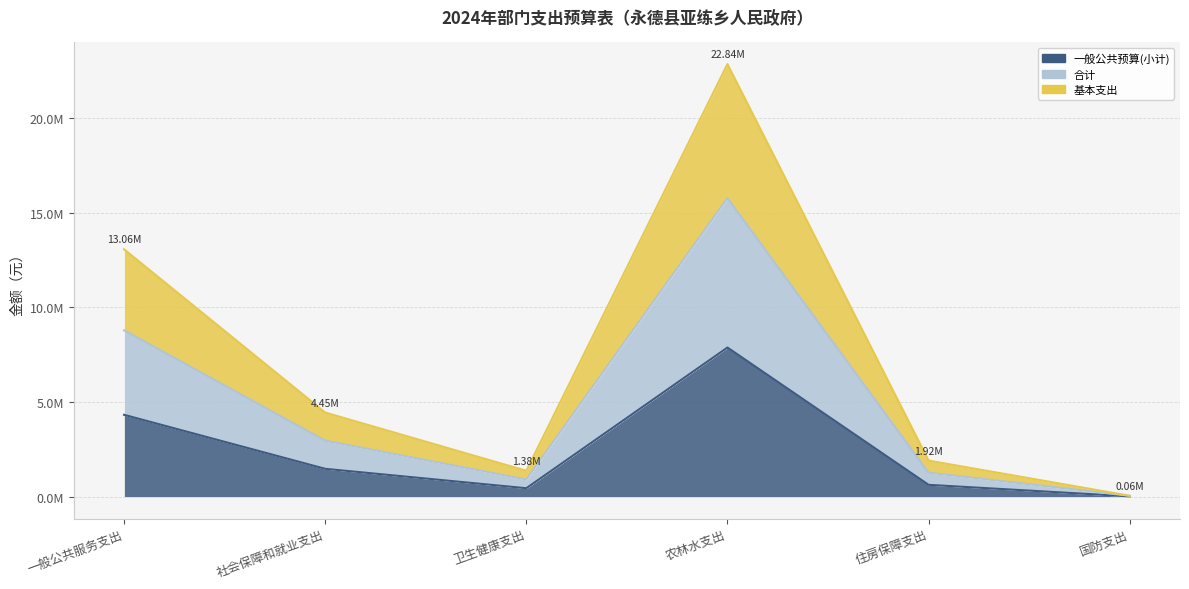

Does the chart have visible grid lines?

Yes